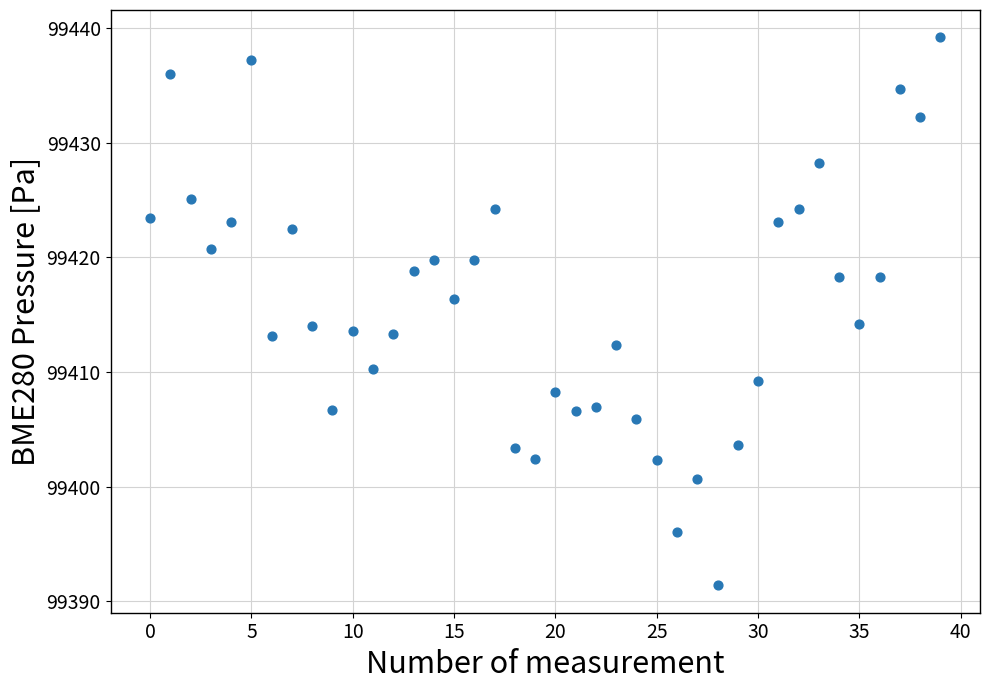

What is the range of Y values (max minus min)?

47.8